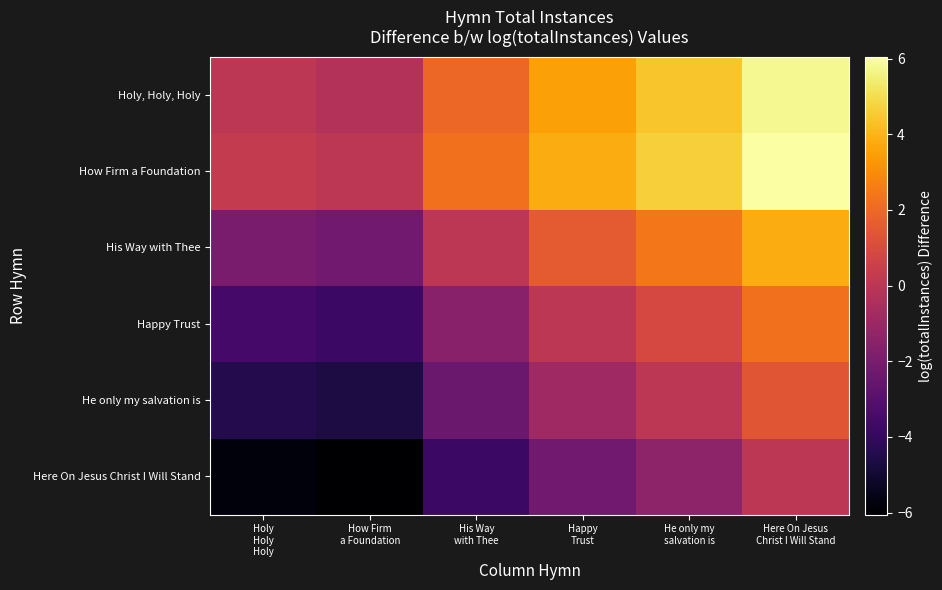

Which label corresponds to the smallest value in the chart?

How Firm
a Foundation